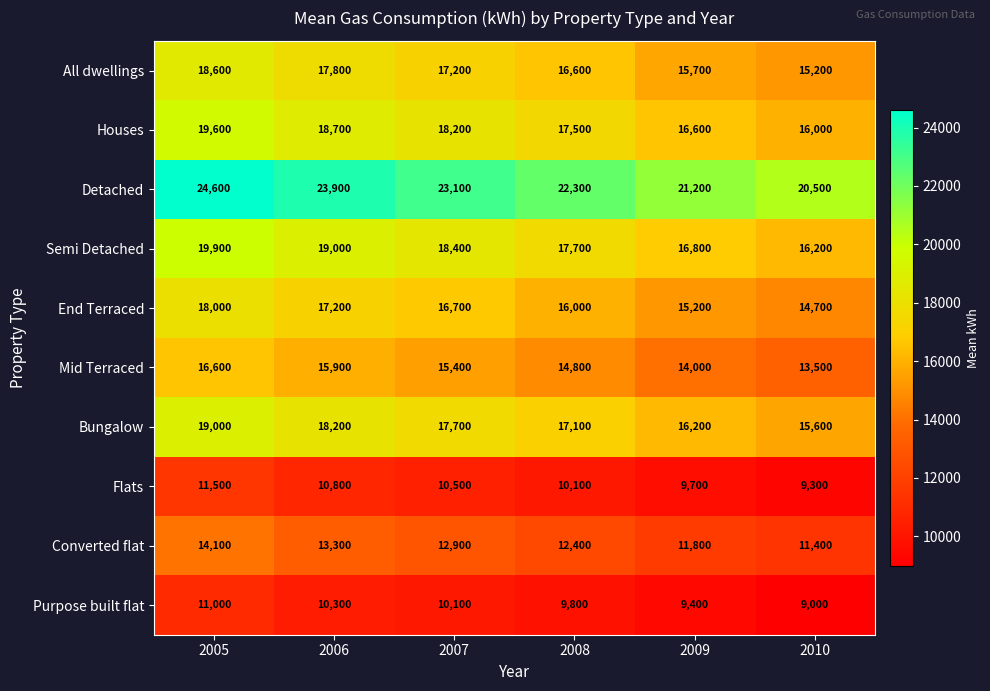

Where is Flats nearest to the value 10400?

2007